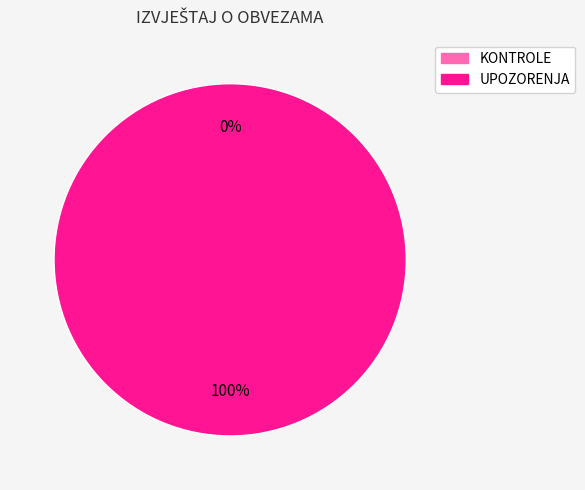

Count the number of slices in the pie.

2